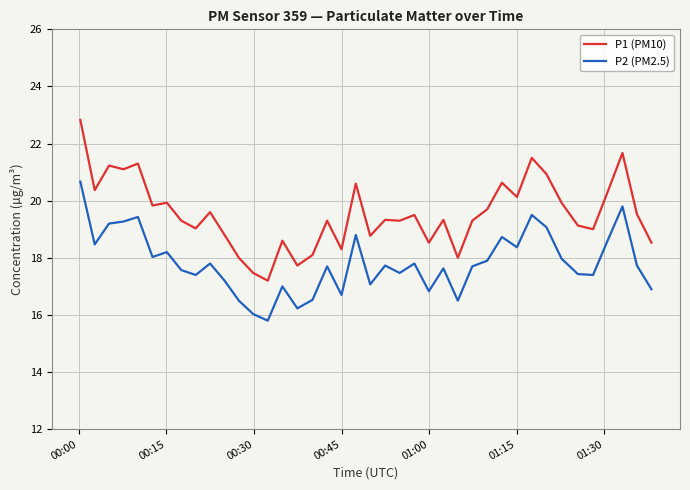

True or false: P2 (PM2.5) and P1 (PM10) intersect in this chart.

False